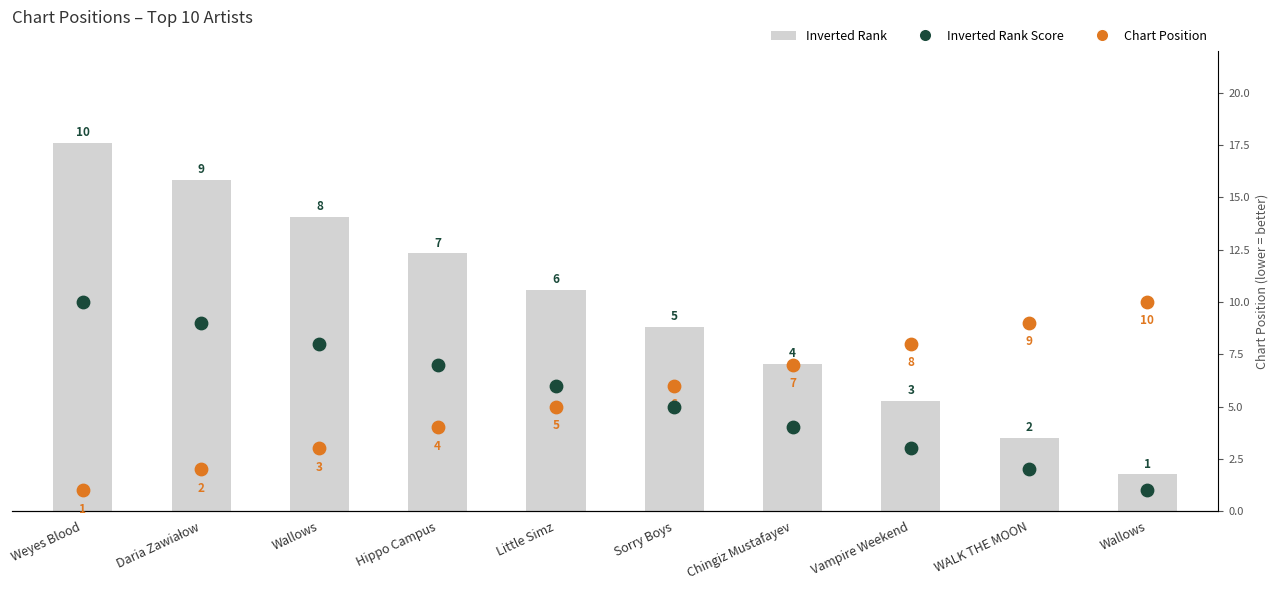

Which series has the widest spread of Y values?

Inverted Rank